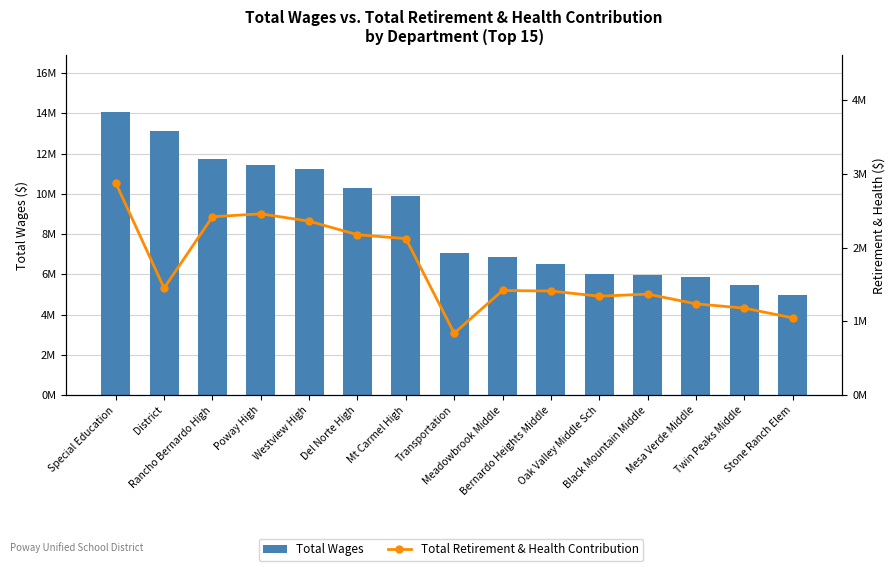

What is the greatest value displayed?

14060748